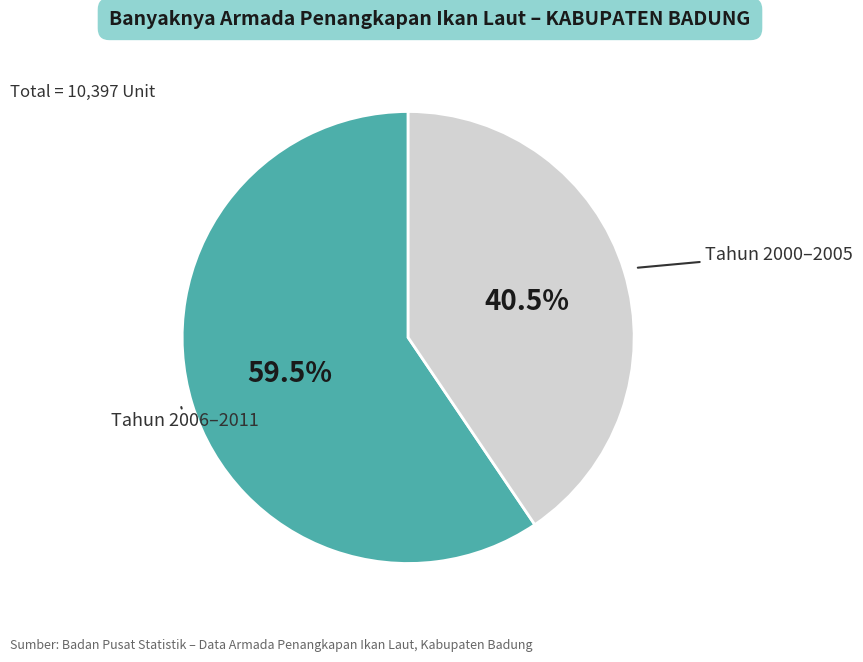

To the nearest percent, what is the average slice percentage?

50%